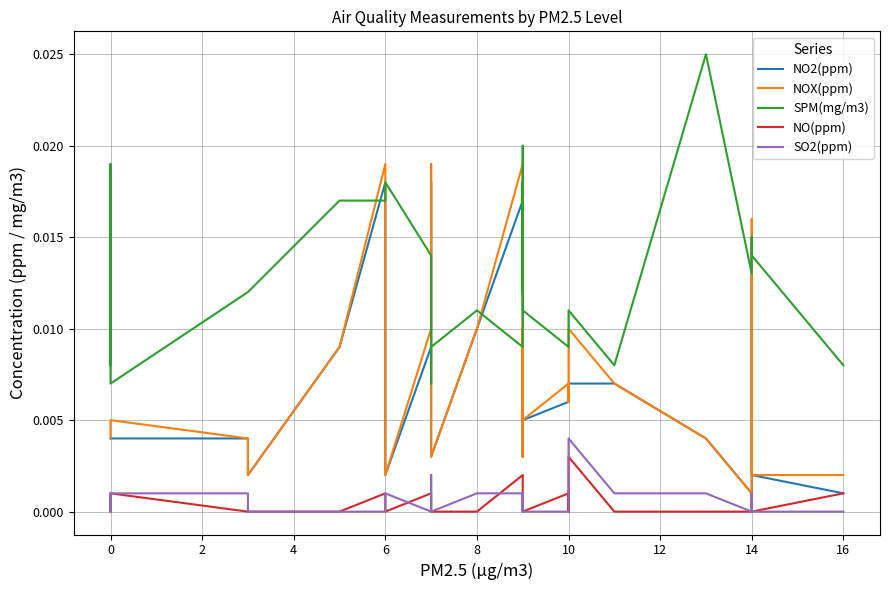

True or false: NO(ppm) has more than 0 points higher than both neighbors.

True